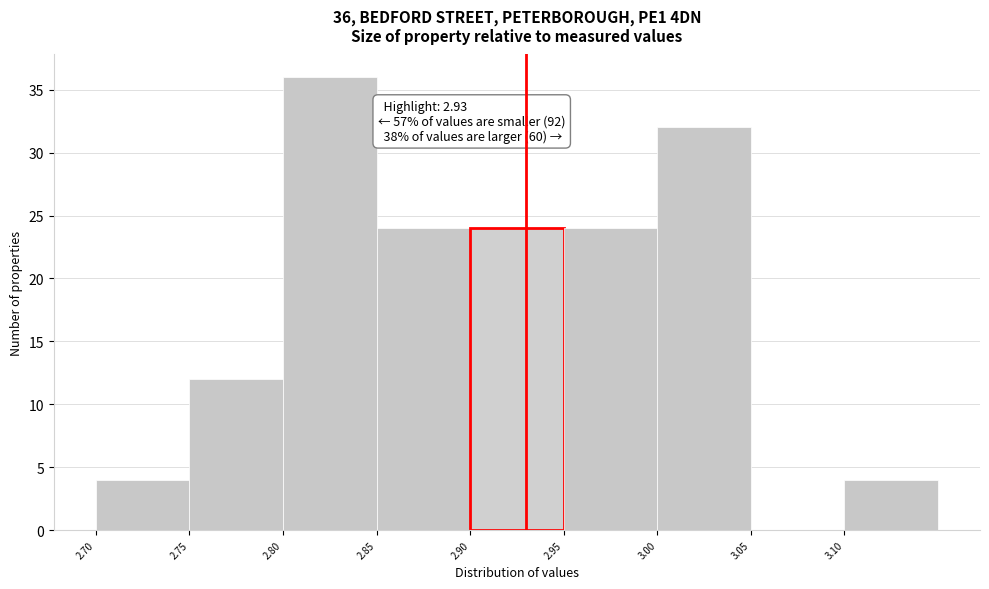

Over which range of the x-axis is the bar tallest?

2.80 to 2.85